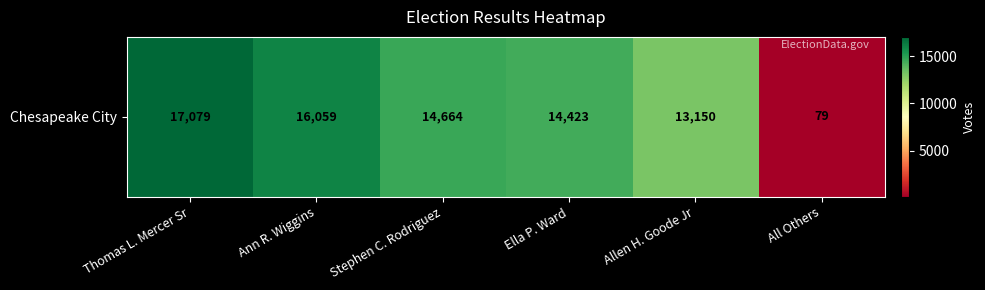

What is the change in value from Thomas L. Mercer Sr to Stephen C. Rodriguez?

-2415